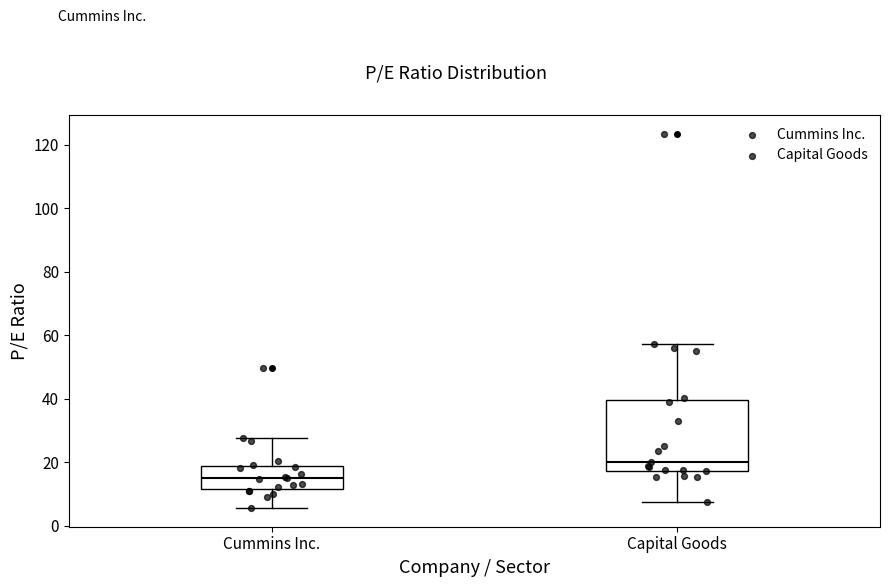

Which box's median line is the lowest?

Cummins Inc.